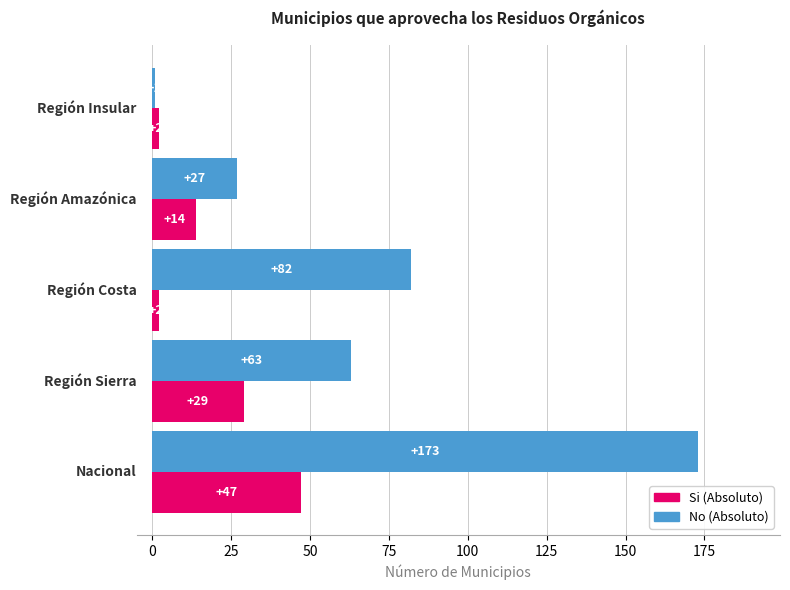

How many Si (Absoluto) values are between 2 and 29?

4